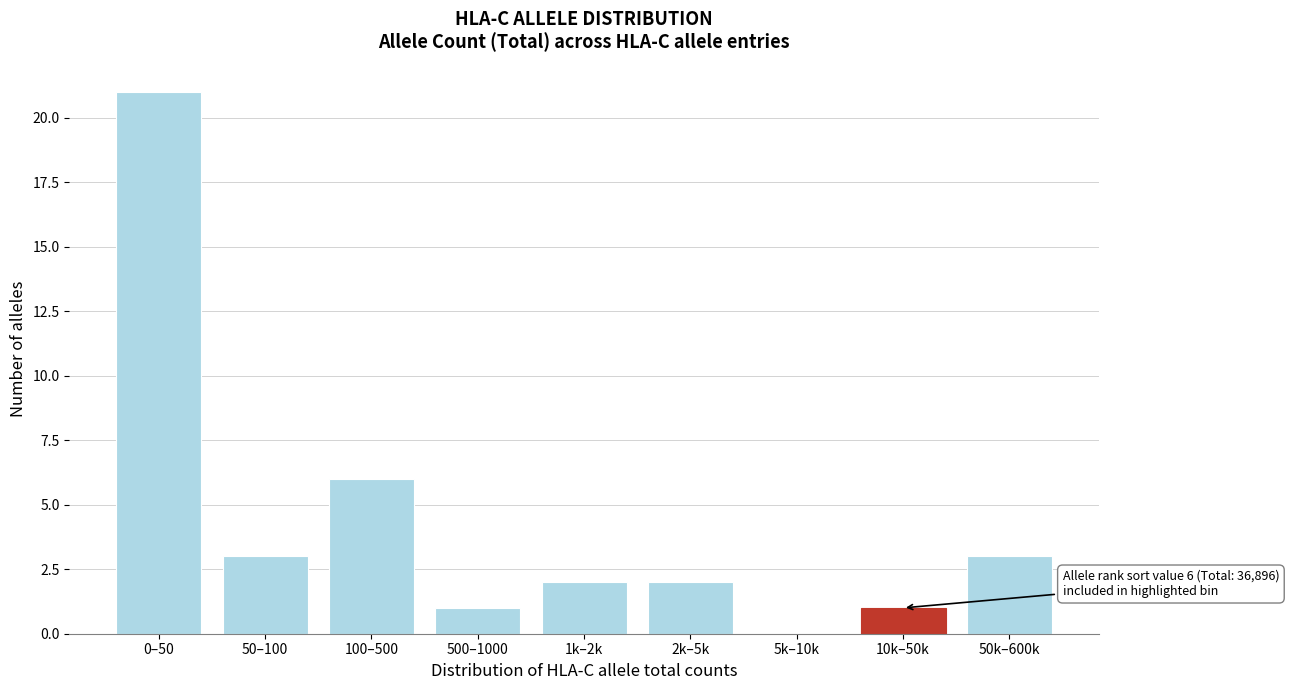

Reading left to right, extract all data points from this chart.

0–50=21	50–100=3	100–500=6	500–1000=1	1k–2k=2	2k–5k=2	5k–10k=0	10k–50k=1	50k–600k=3